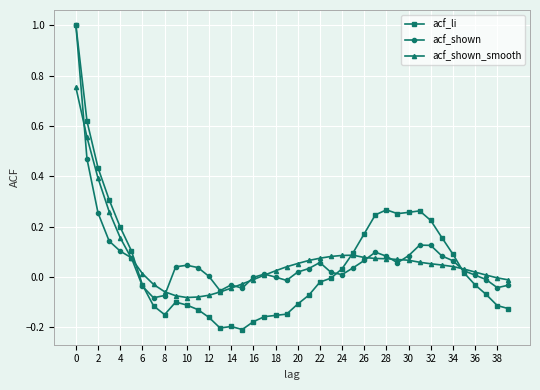

Which series has the largest range (max minus min)?

acf_li